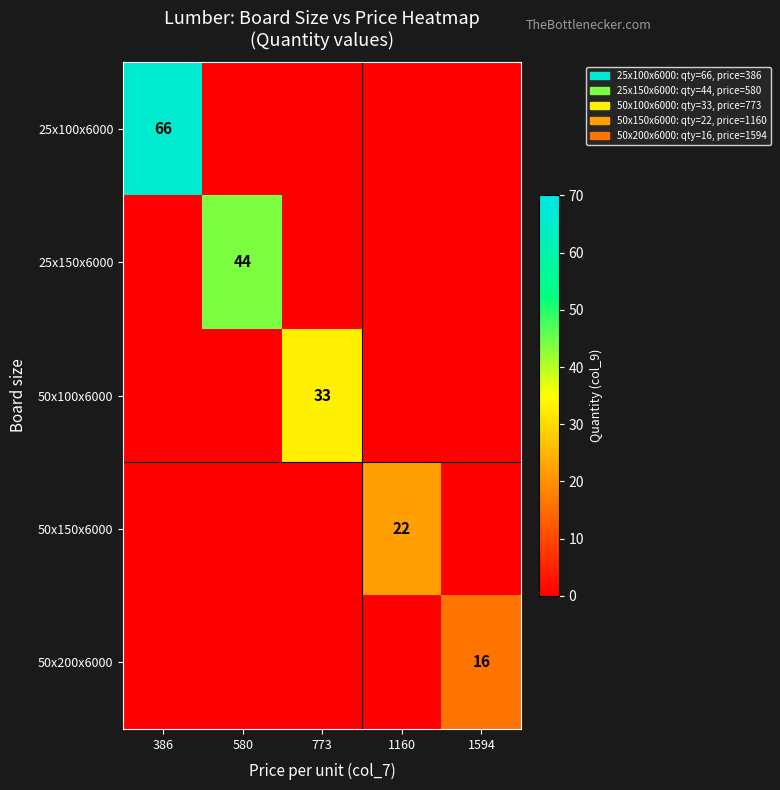

The 50x100x6000 series shows 17 at 773. True or false?

False